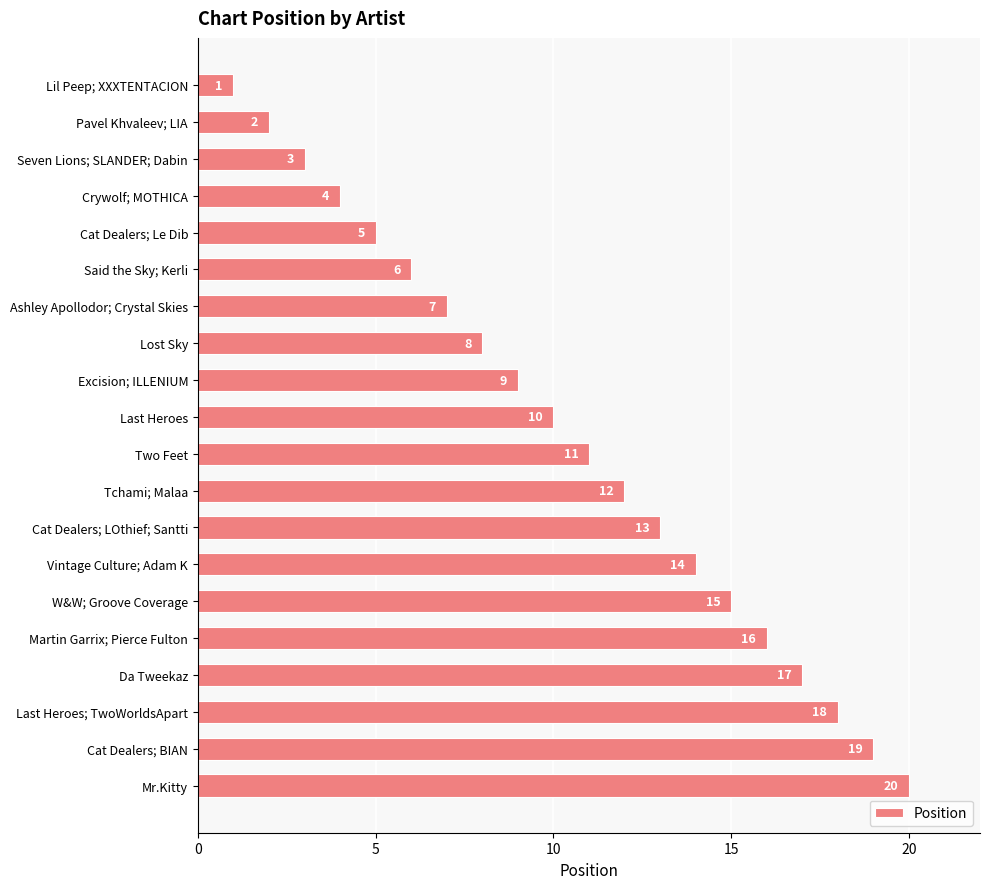

Where is the data nearest to the value 10?

Last Heroes